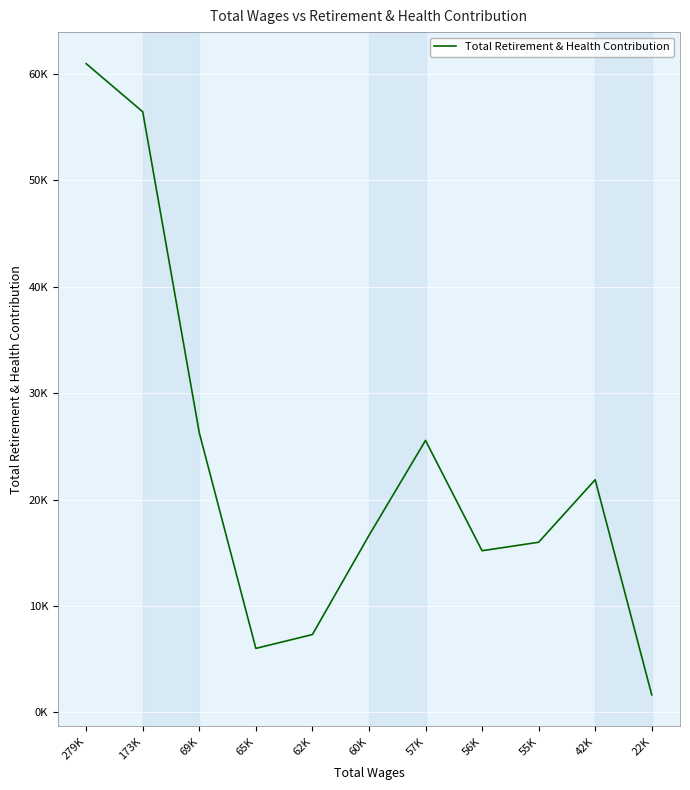

Between 60K and 62K, which is larger?

60K